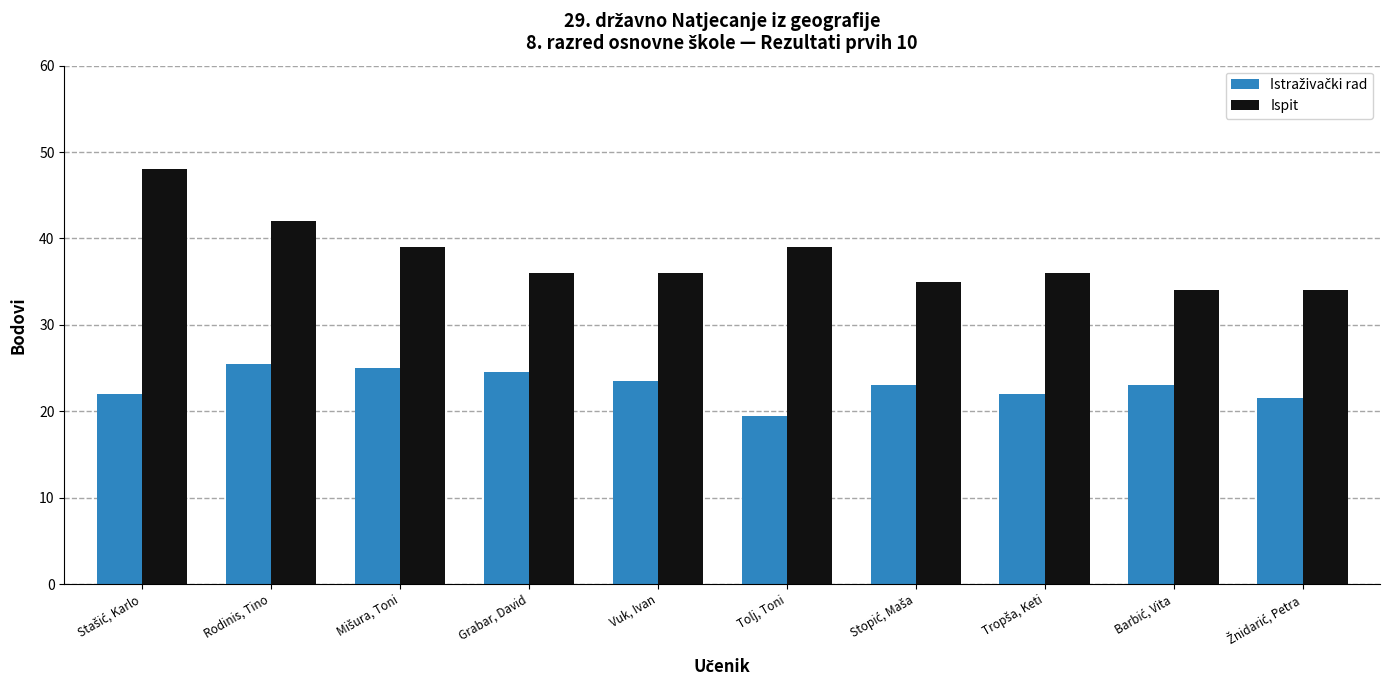

What is the minimum value shown in the chart?

19.5